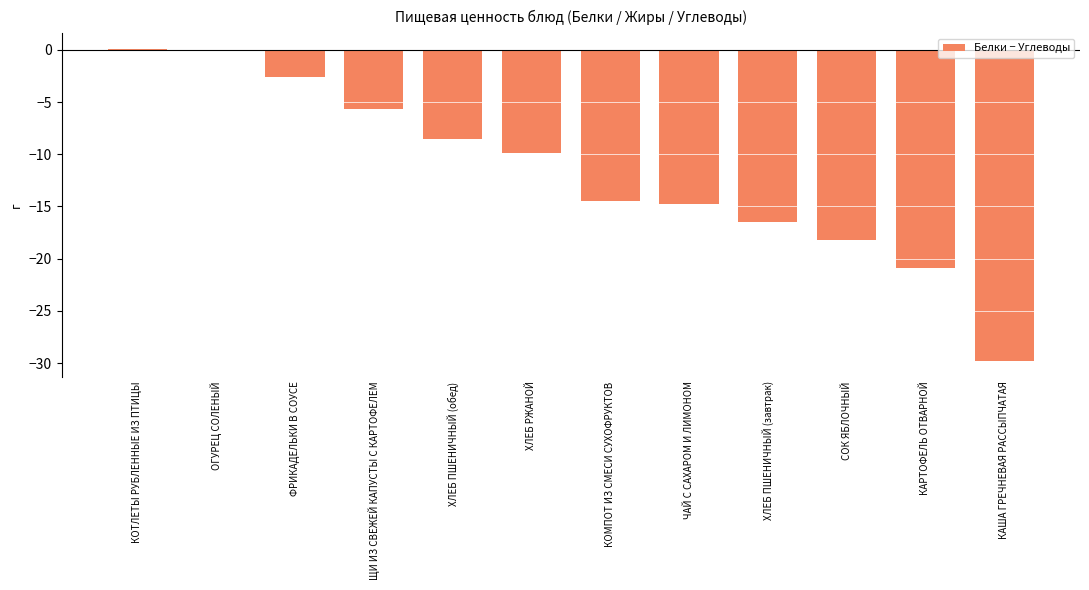

What is the maximum value shown in the chart?

0.1